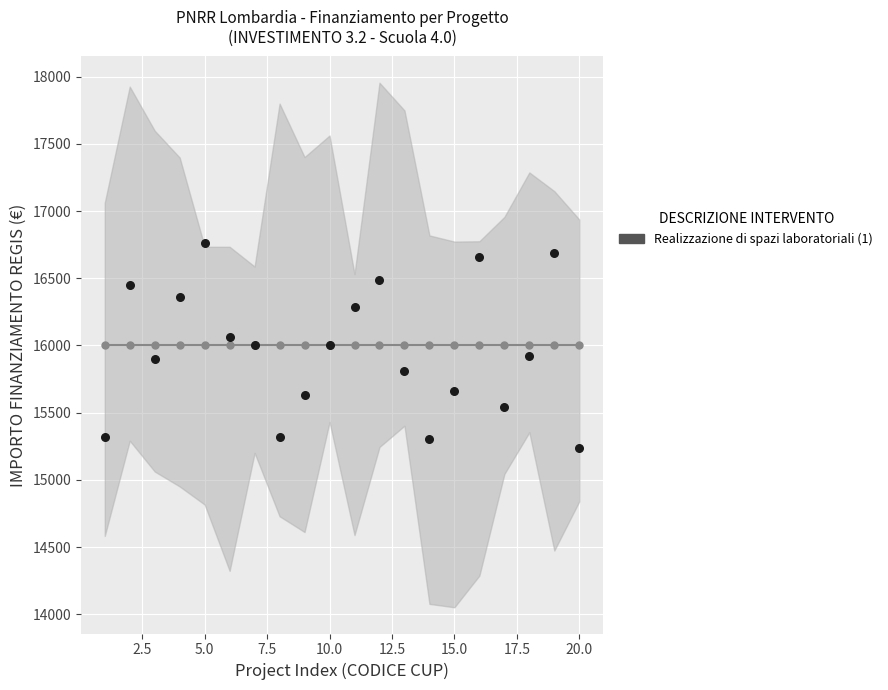

What is the range of Y values (max minus min)?

1524.9